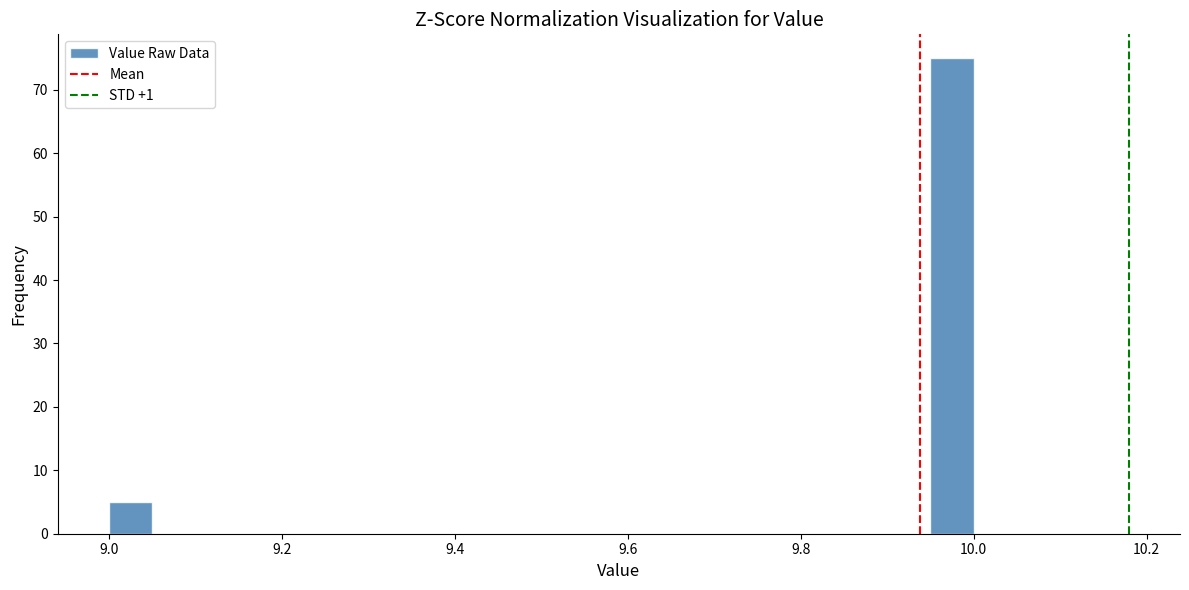

Read against the x-axis, roughly where is the centre of the tallest bar?

9.98